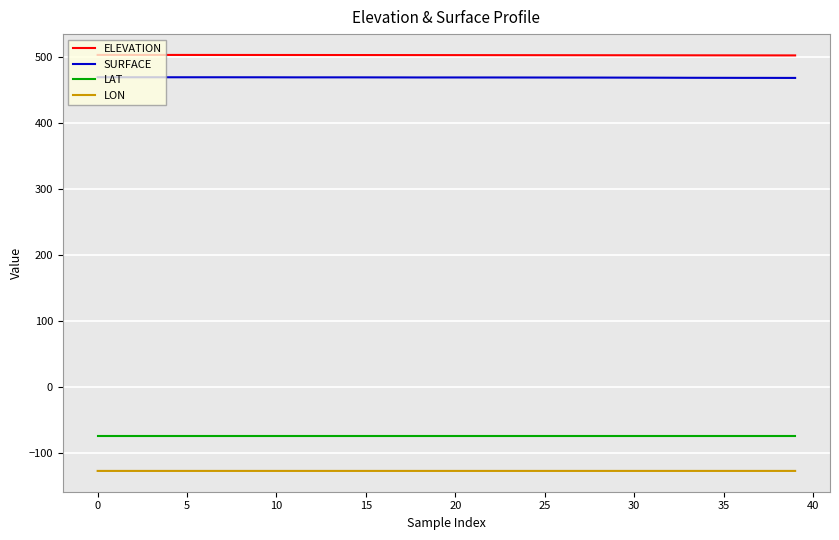

Rank the series by their maximum value, from lowest to highest.

LON, LAT, SURFACE, ELEVATION